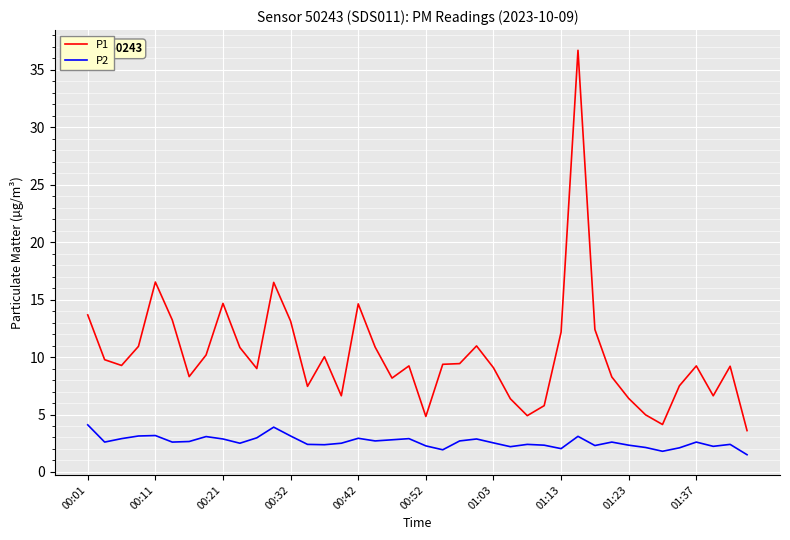

What is the lowest value of the P1 series?

3.6